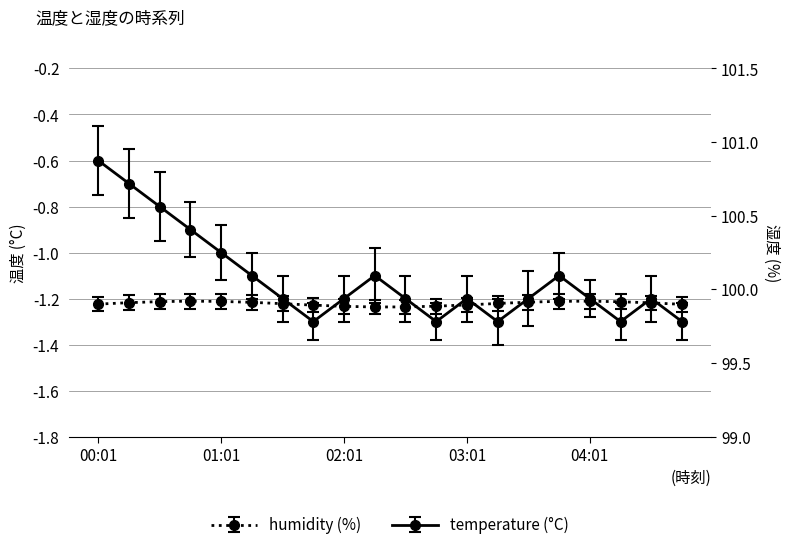

True or false: the data shows -1.2 at 04:31.

True